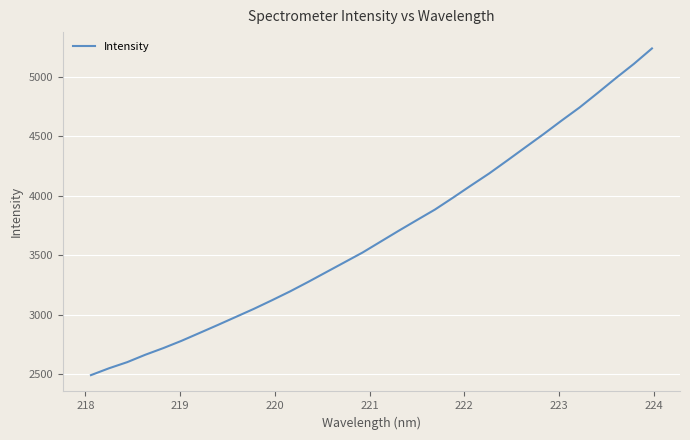

How many values are below 3614?

16